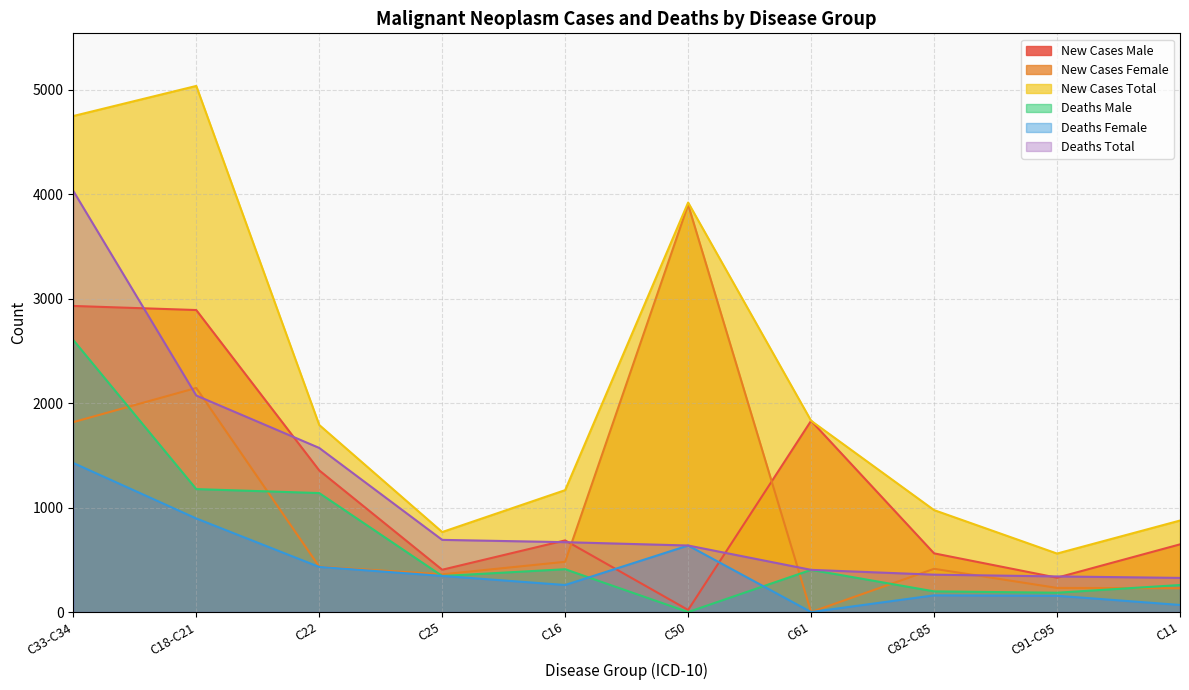

What is the label of the 4th point from the right?

C61